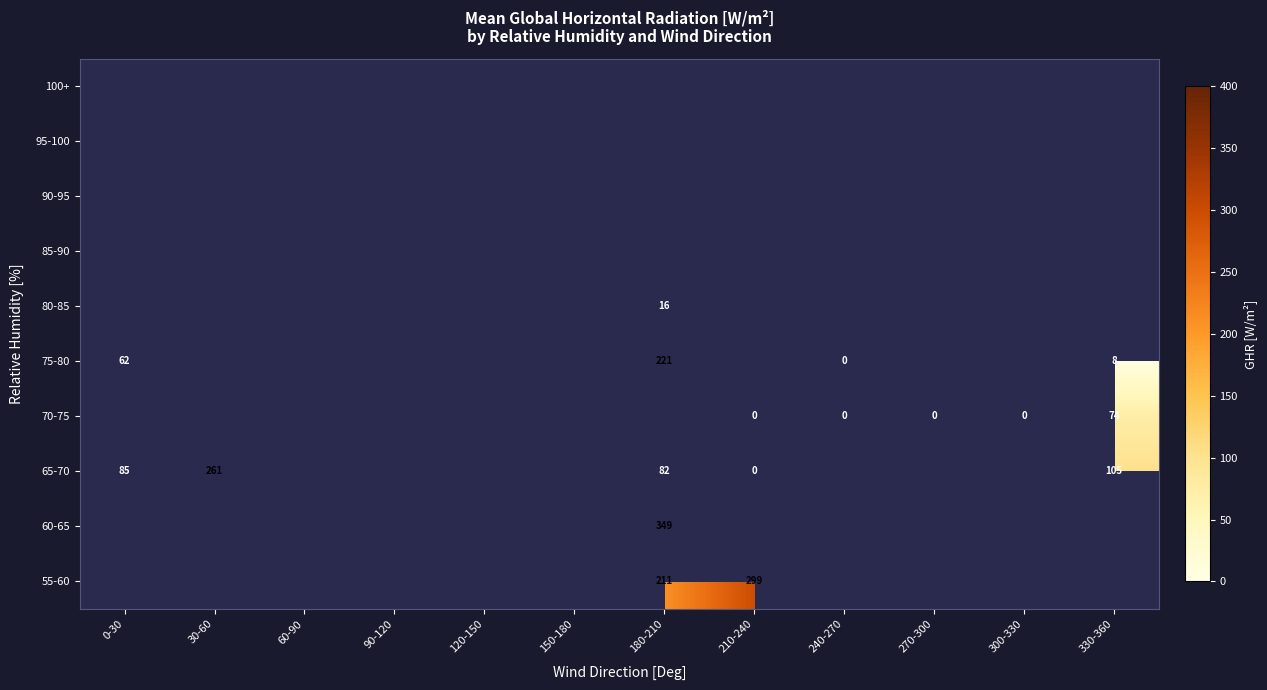

The value of 65-70 at 330-360 is 41. True or false?

False